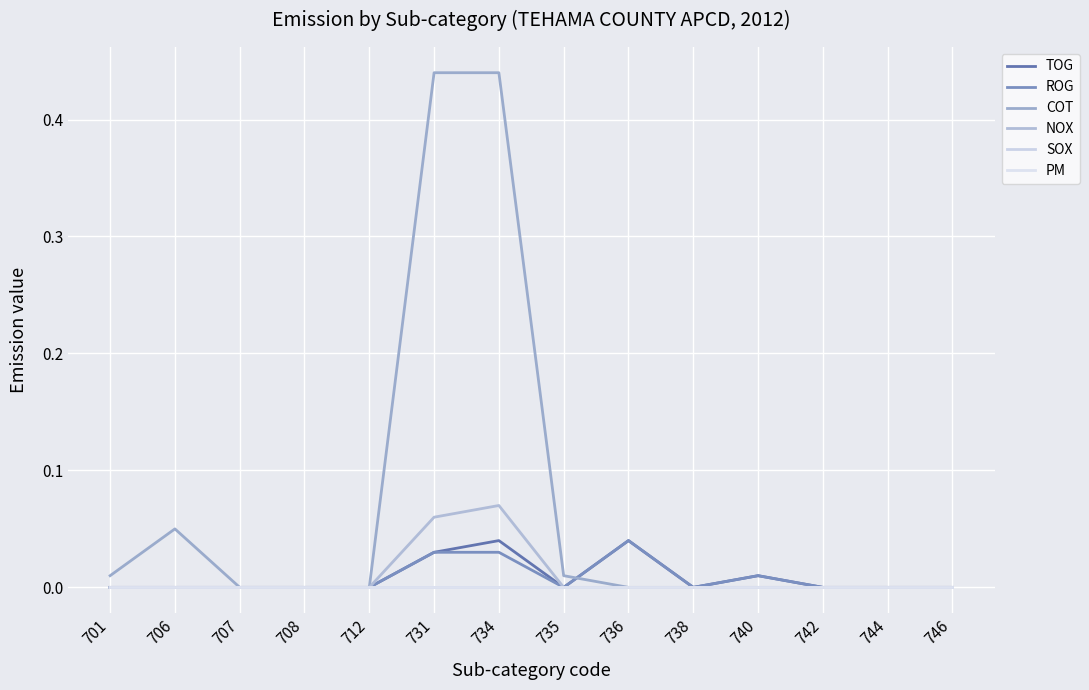

Which series has the widest spread of values?

COT